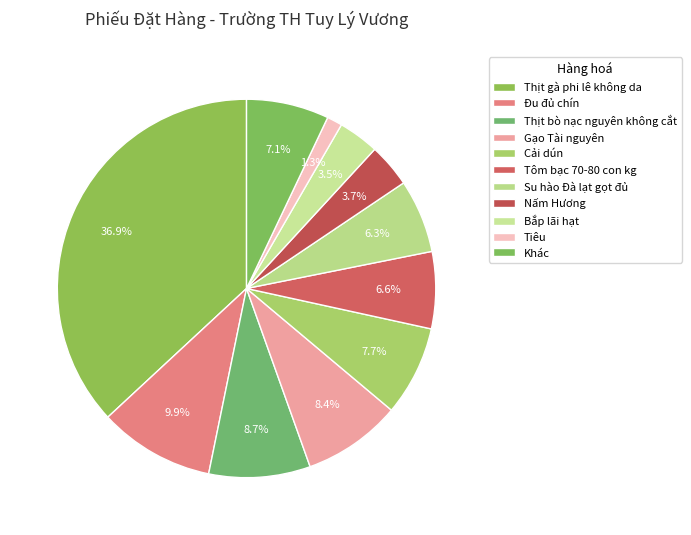

Count the number of slices in the pie.

11